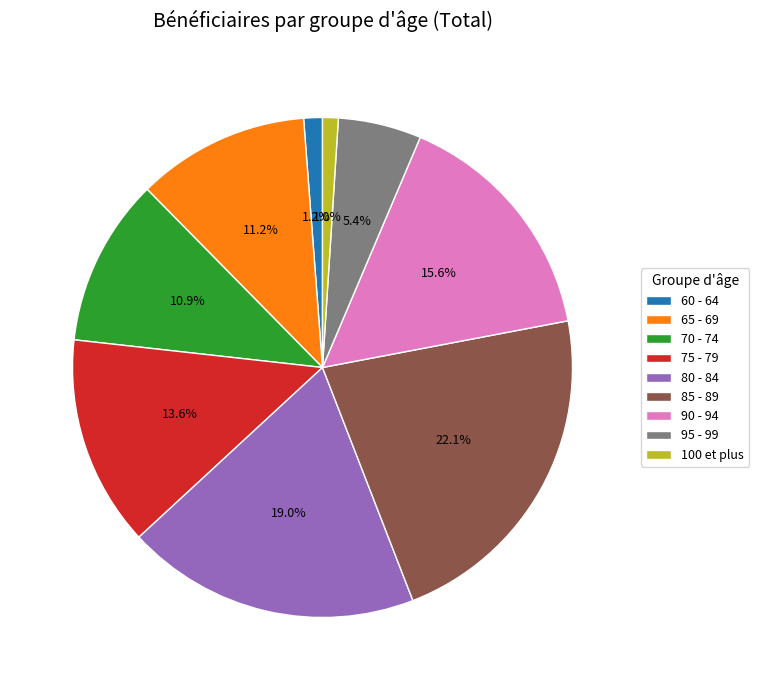

To the nearest percent, what is the combined percentage of 85 - 89 and 100 et plus?

23%